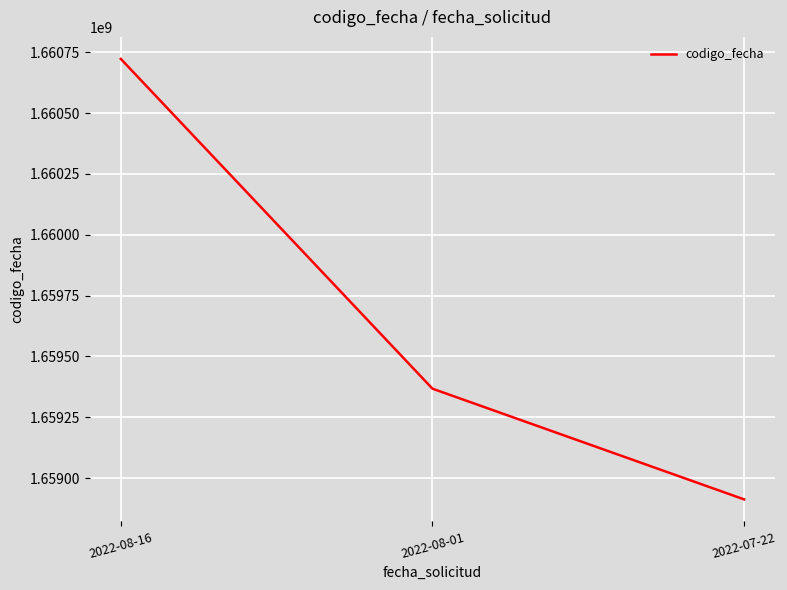

List the labels in order of value, largest first.

2022-08-16, 2022-08-01, 2022-07-22